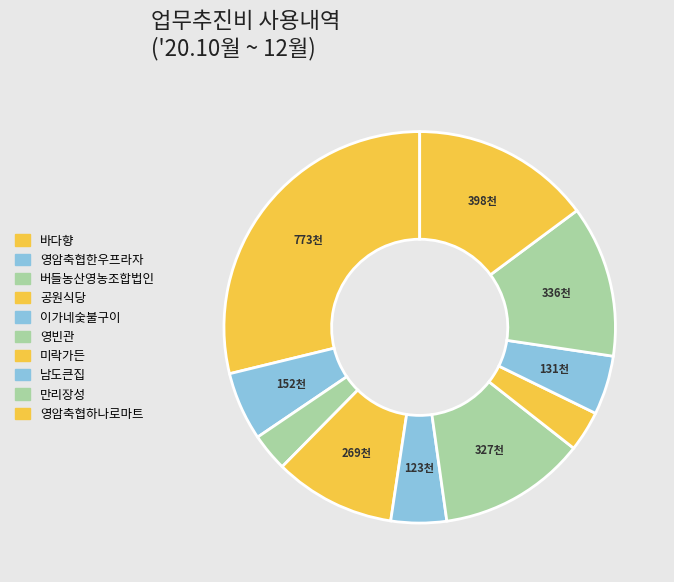

What is the smallest slice in the pie chart?

버들농산영농조합법인